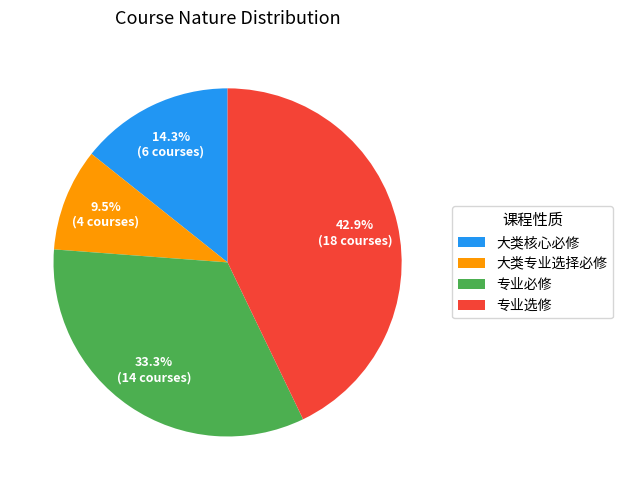

Count the number of slices in the pie.

4